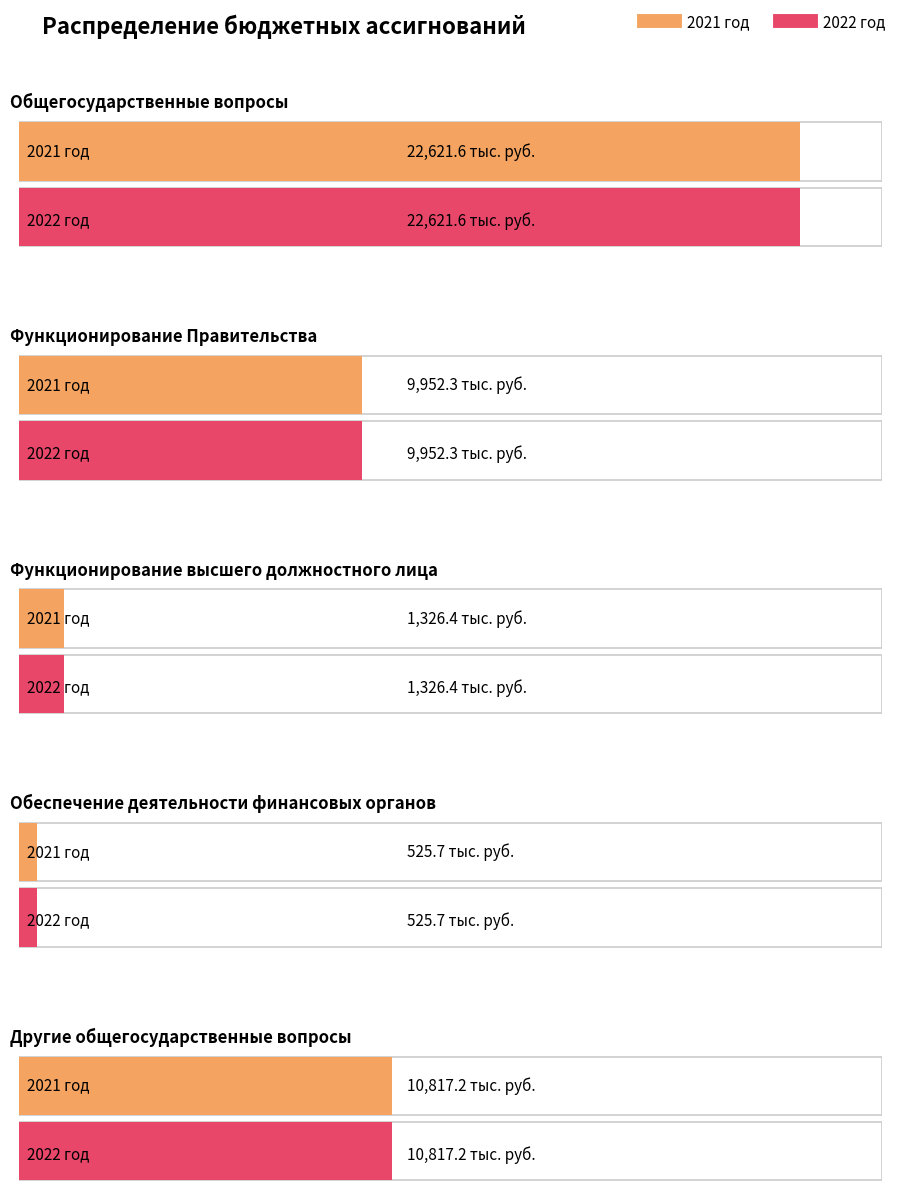

What are all the series names shown in the legend?

2021 год, 2022 год